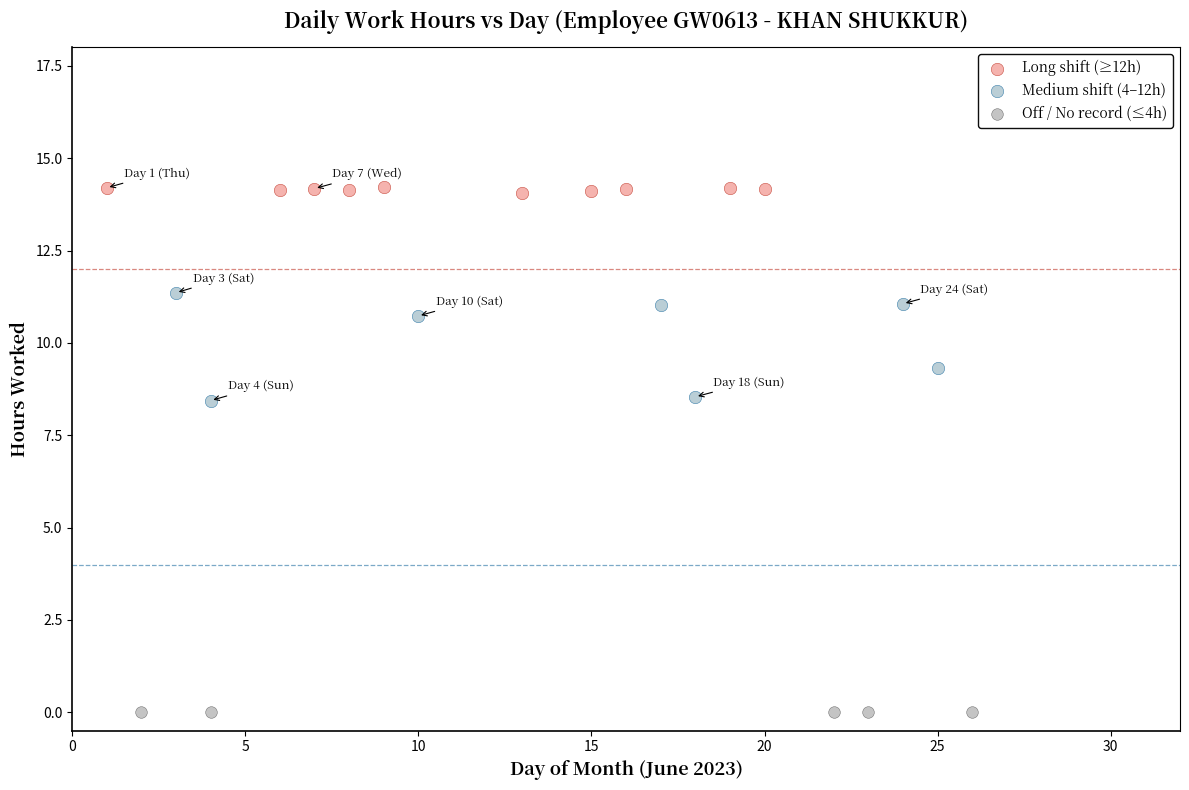

Which series reaches the minimum Y coordinate?

Off / No record (≤4h)